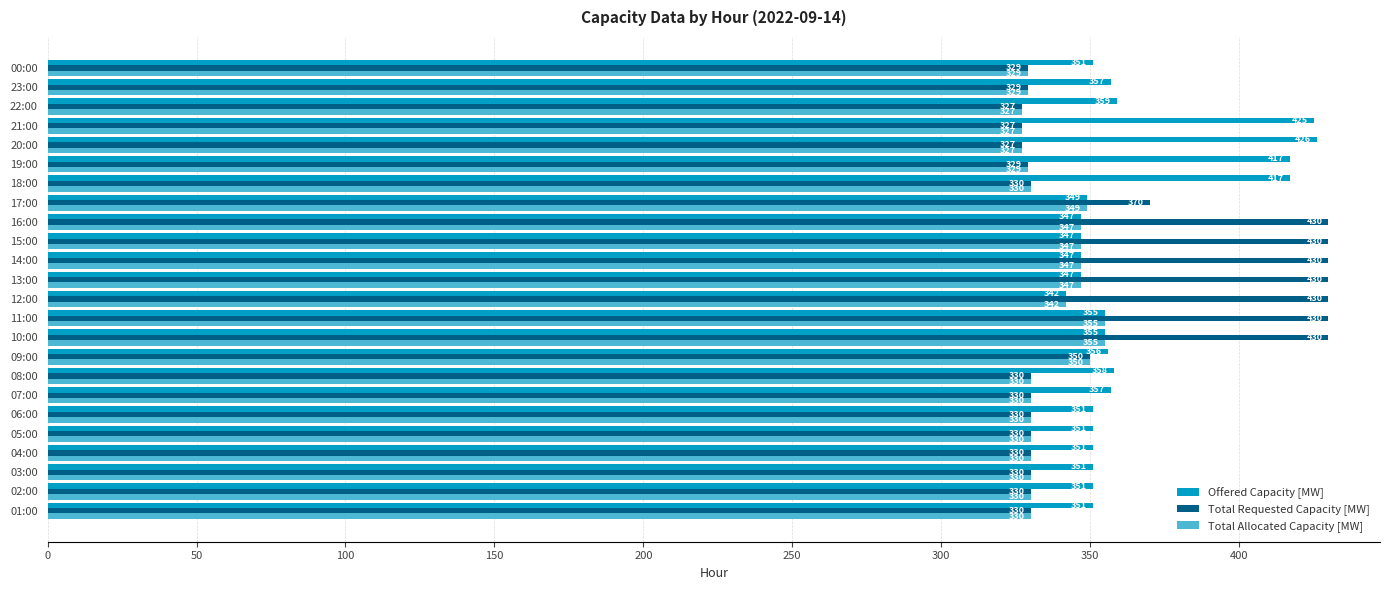

How many distinct data groups are displayed?

3